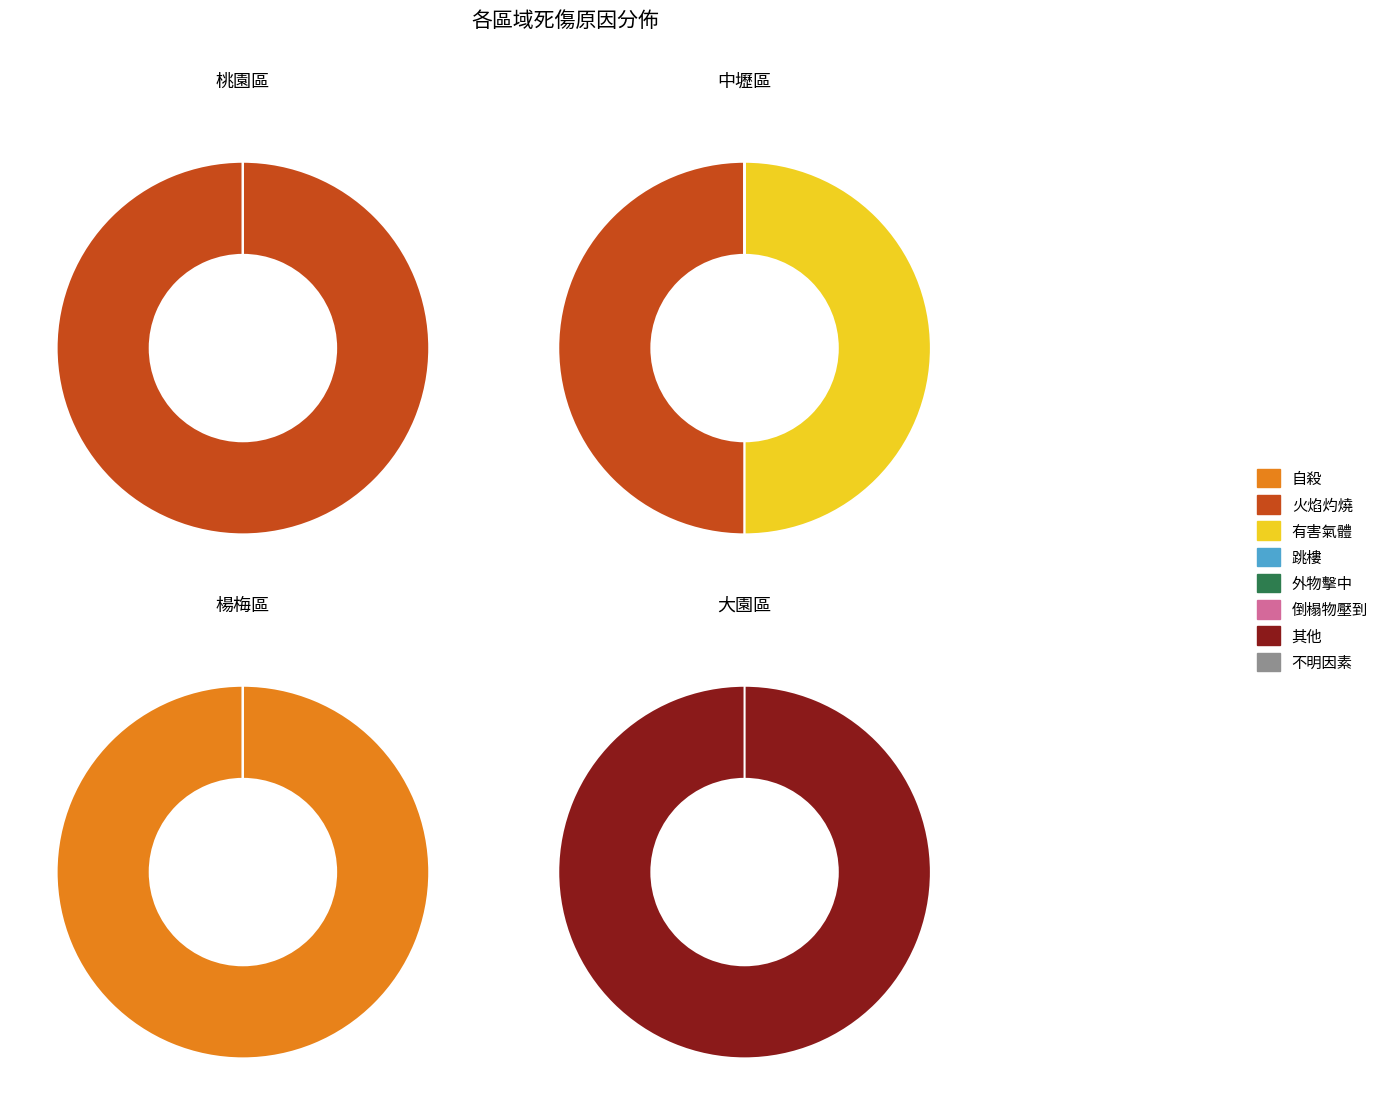

The 桃園區 slice represents 0% of the pie. True or false?

True